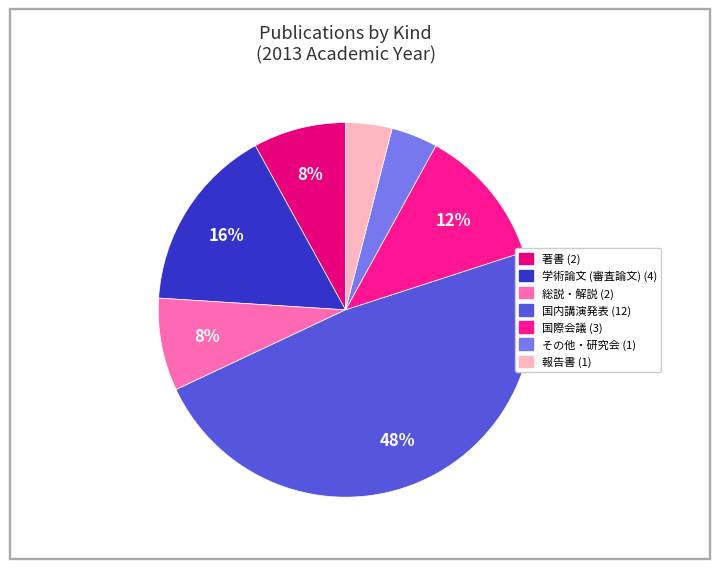

To the nearest percent, what is the average slice percentage?

14%